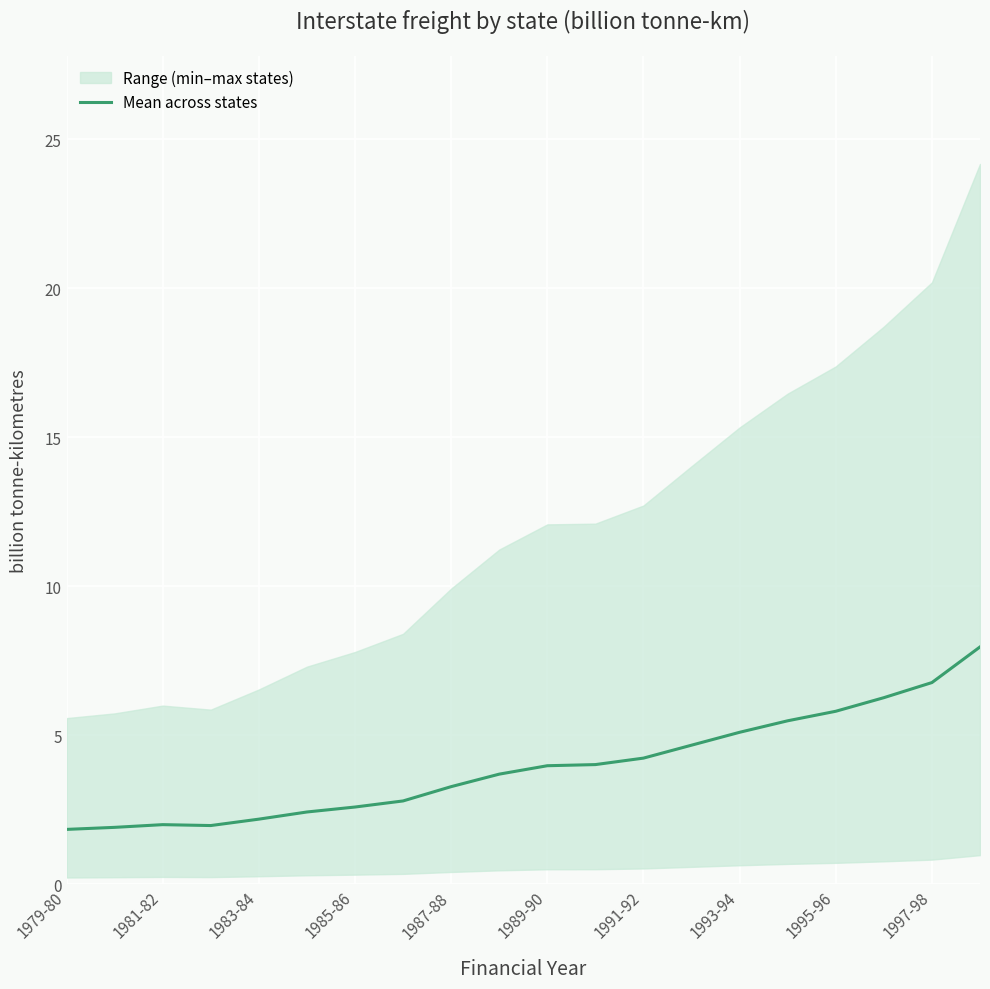

Reading left to right, list all the values displayed in this chart.

1.8	1.9	2.0	2.0	2.2	2.4	2.6	2.8	3.3	3.7	4.0	4.0	4.2	4.7	5.1	5.5	5.8	6.3	6.8	8.0